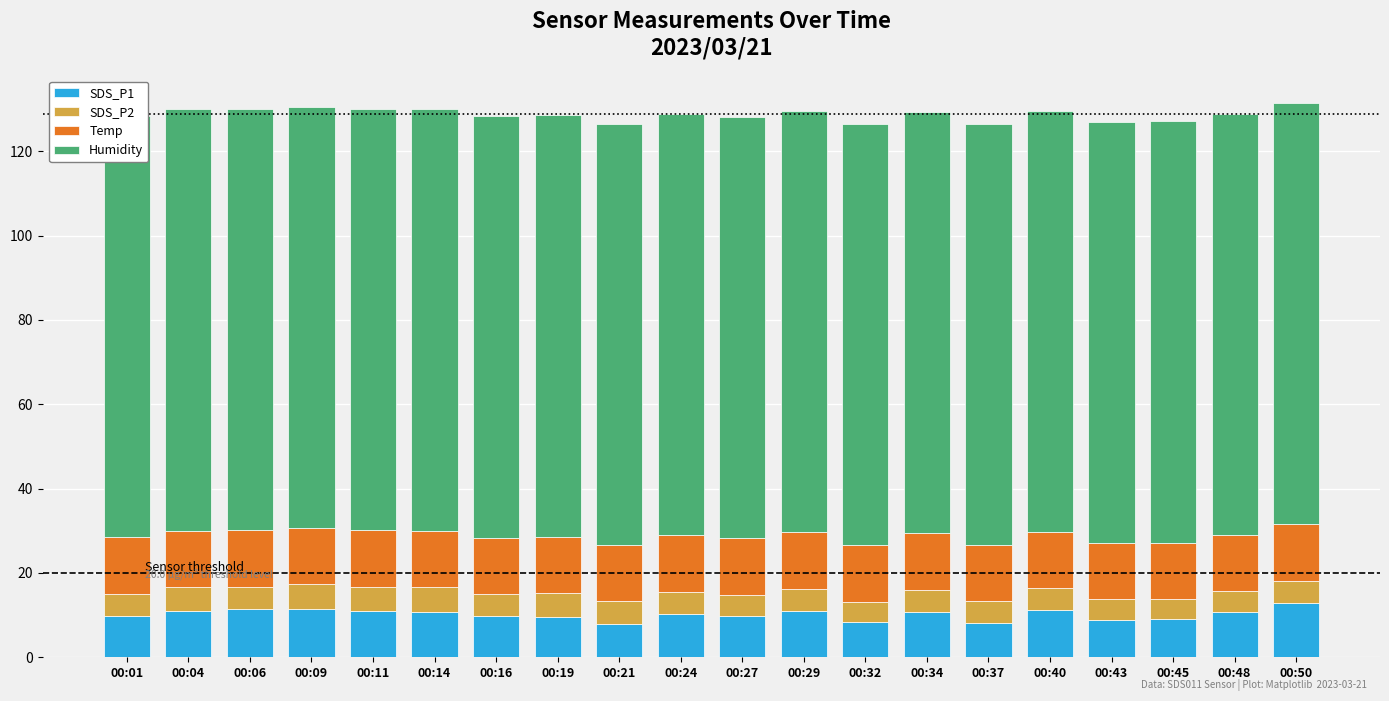

Does the chart contain any negative values?

No